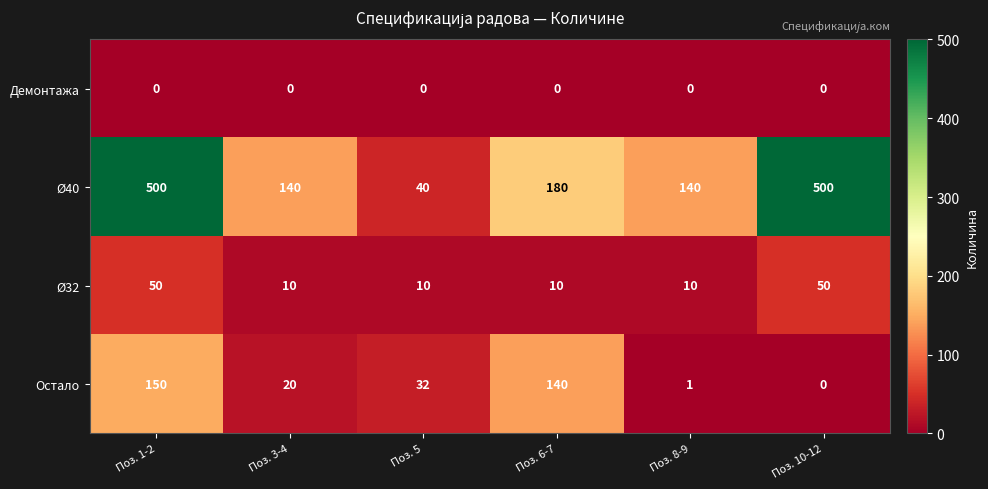

The Ø40 series shows 193 at Поз. 3-4. True or false?

False